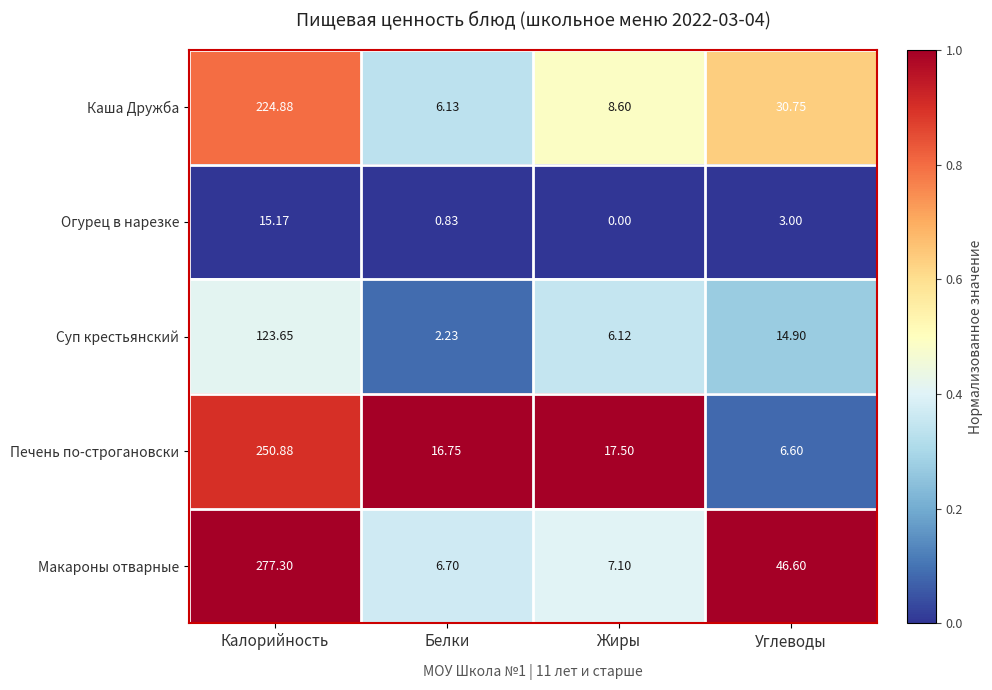

Which series has the widest spread of values?

Макароны отварные